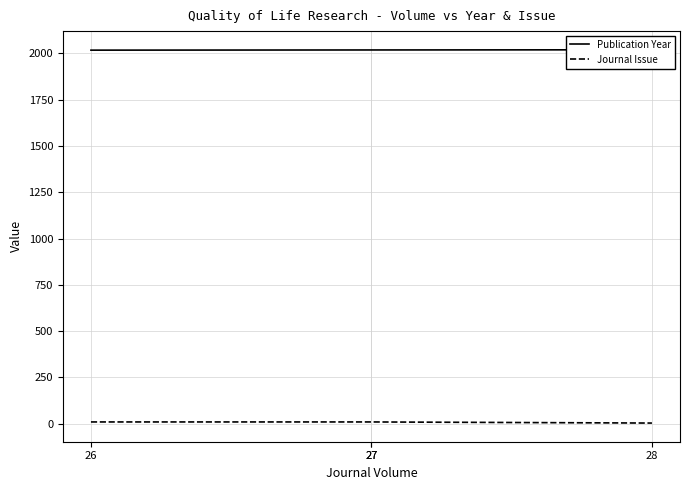

True or false: Journal Issue and Publication Year cross at least once.

False